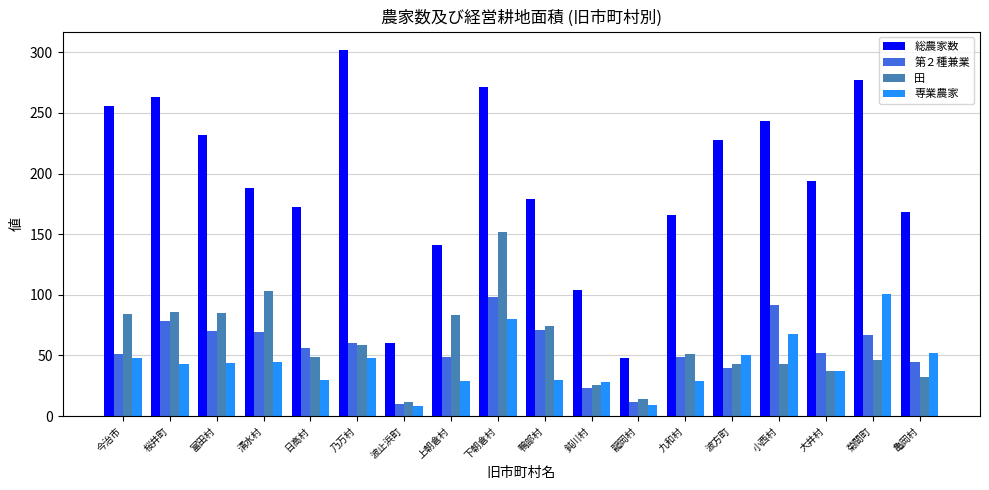

What is the difference between the maximum and minimum values in the 総農家数 series?

254